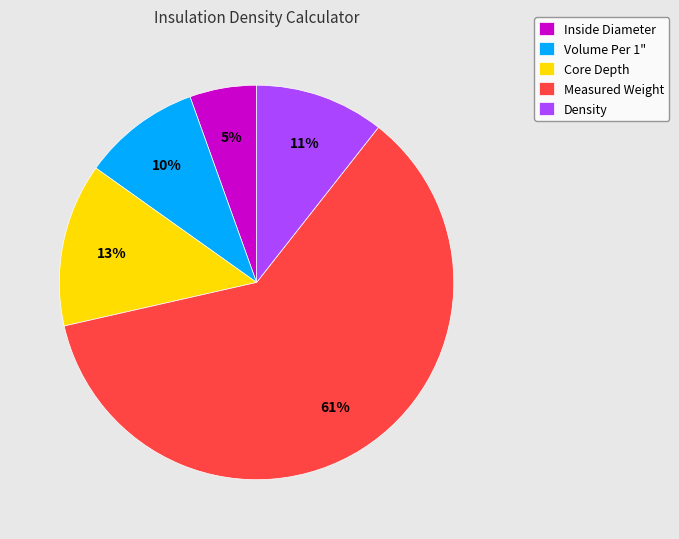

Is Volume Per 1" the majority of the pie?

No